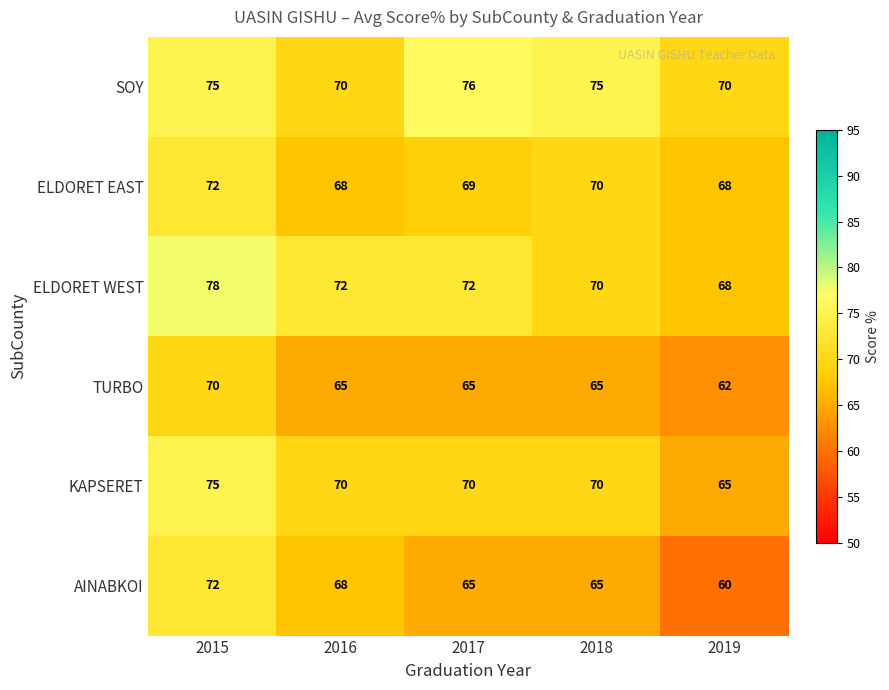

What is the sum of the AINABKOI values at 2016 and 2018?

133